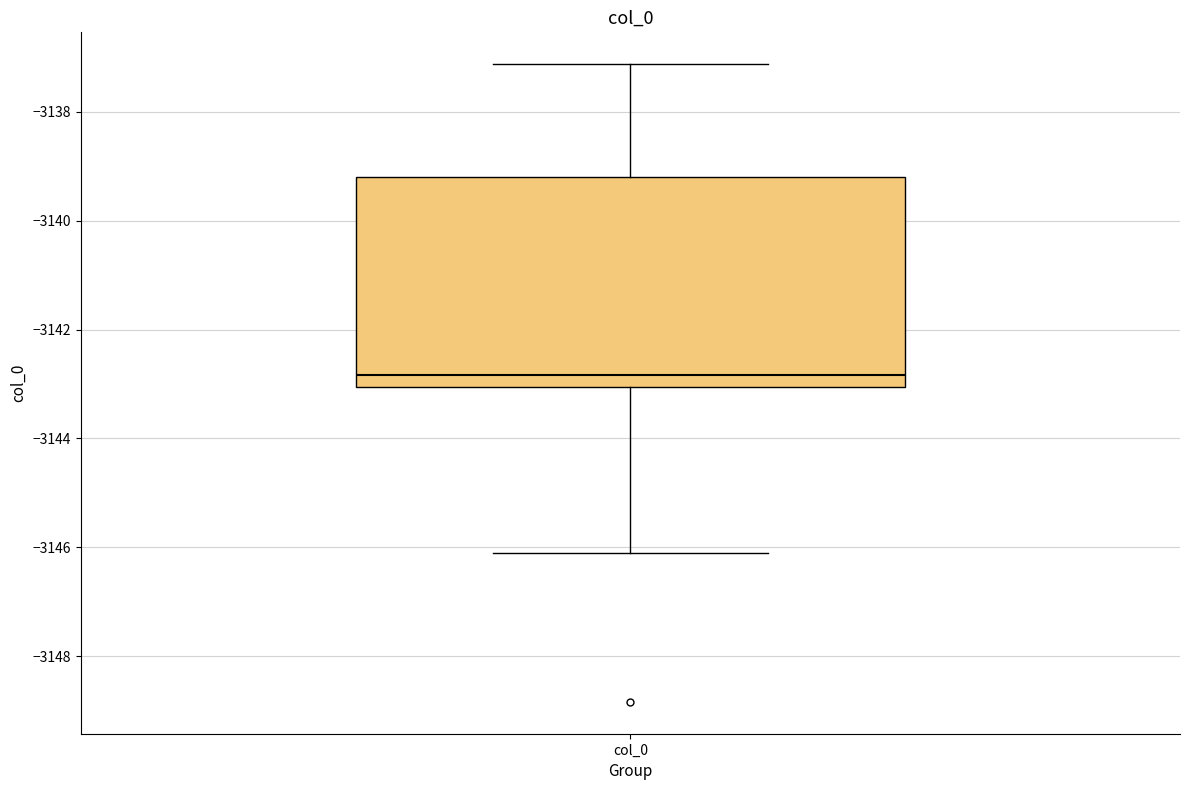

Where does the upper whisker of the box for col_0 end on the y-axis? The values are not printed on the chart, so give them approximately, as read against the axis.

-3137.2